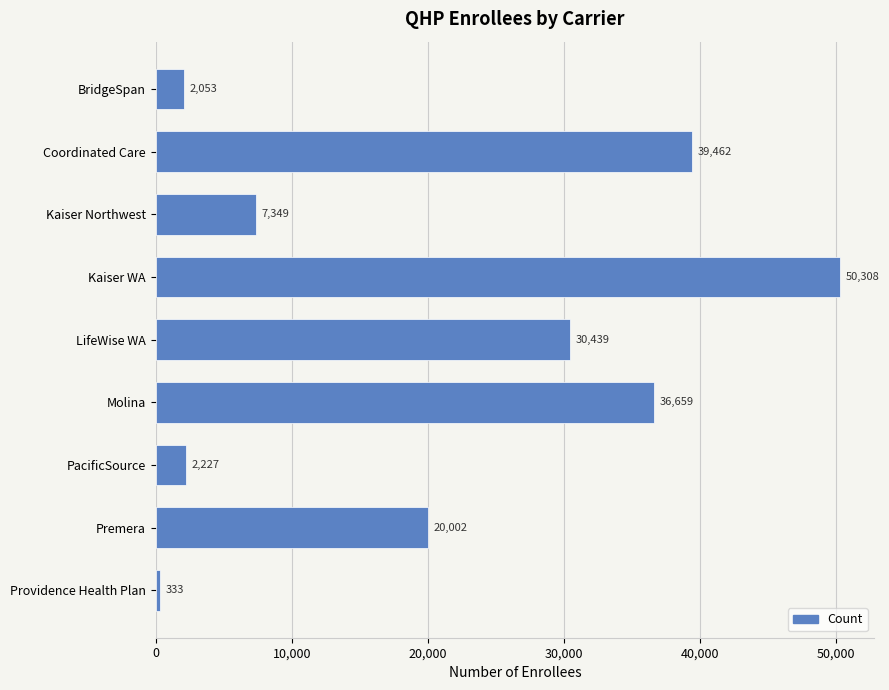

What value does the data have at LifeWise WA?

30439